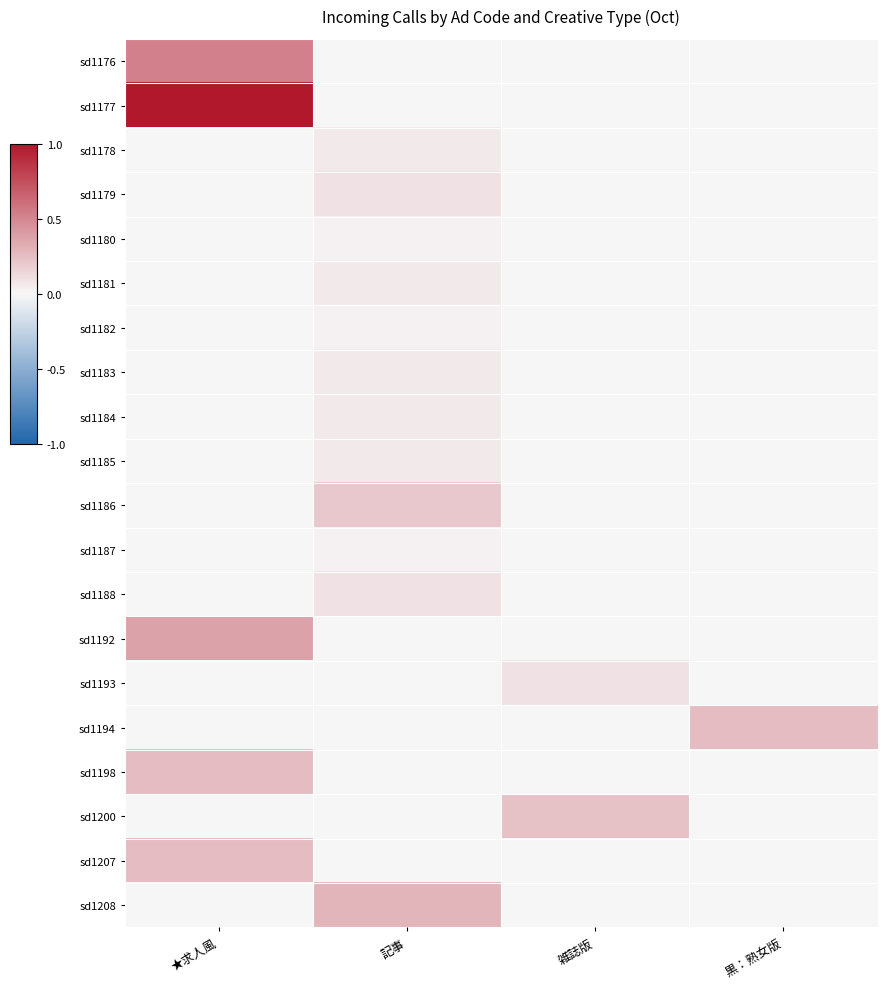

Which series has the largest range (max minus min)?

sd1177